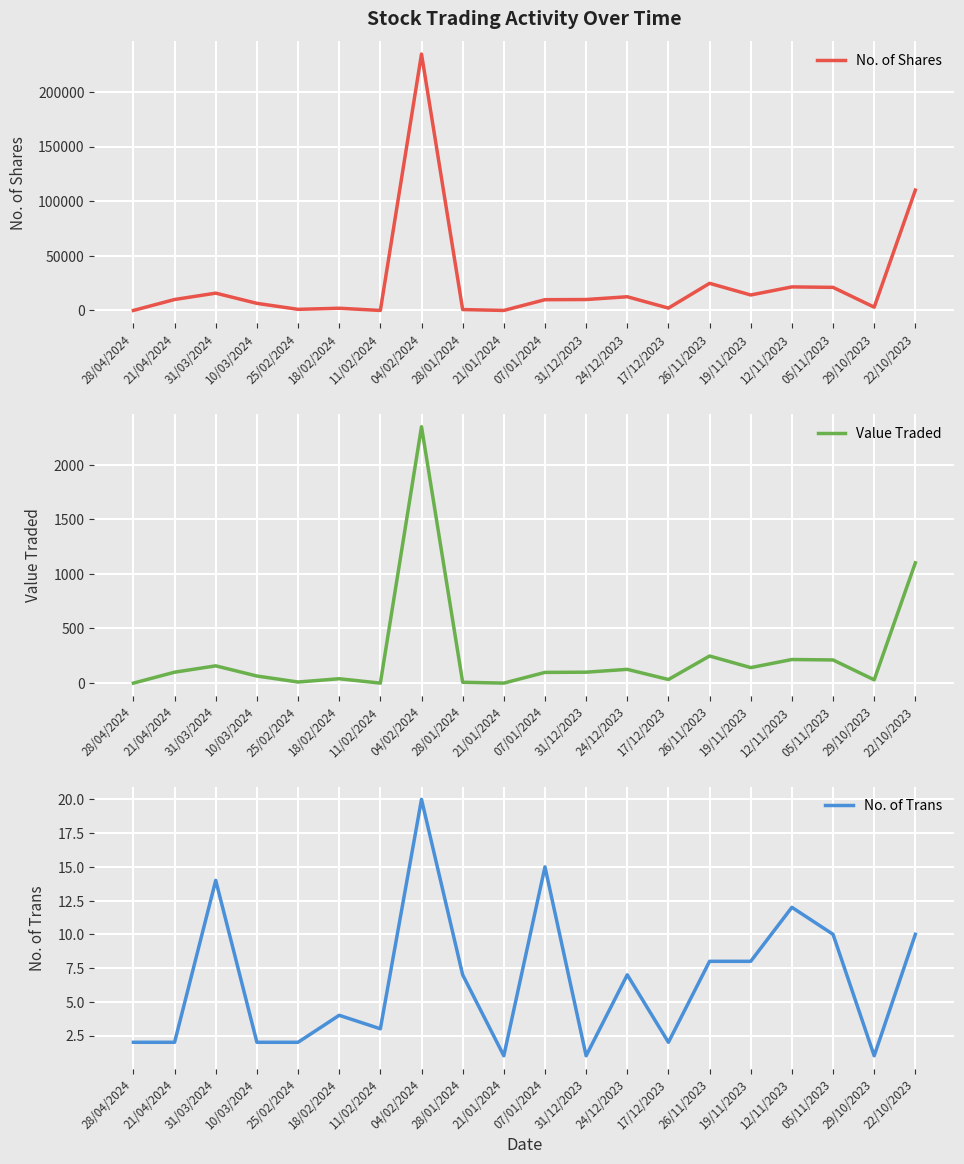

True or false: No. of Trans has more than 0 interior local peaks.

True